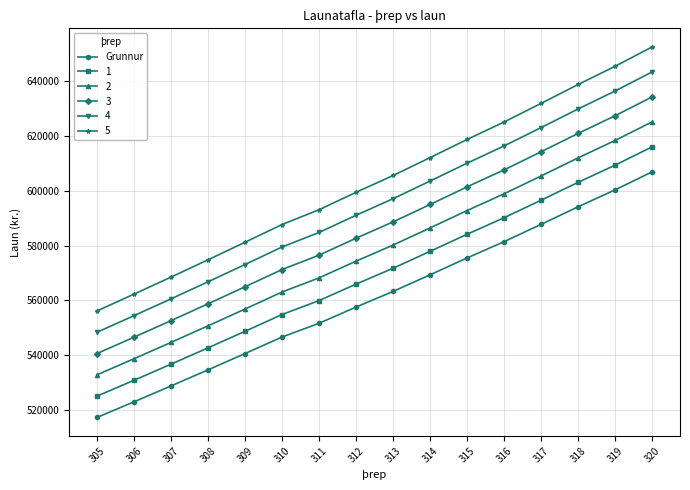

Which label corresponds to the largest value in the chart?

320